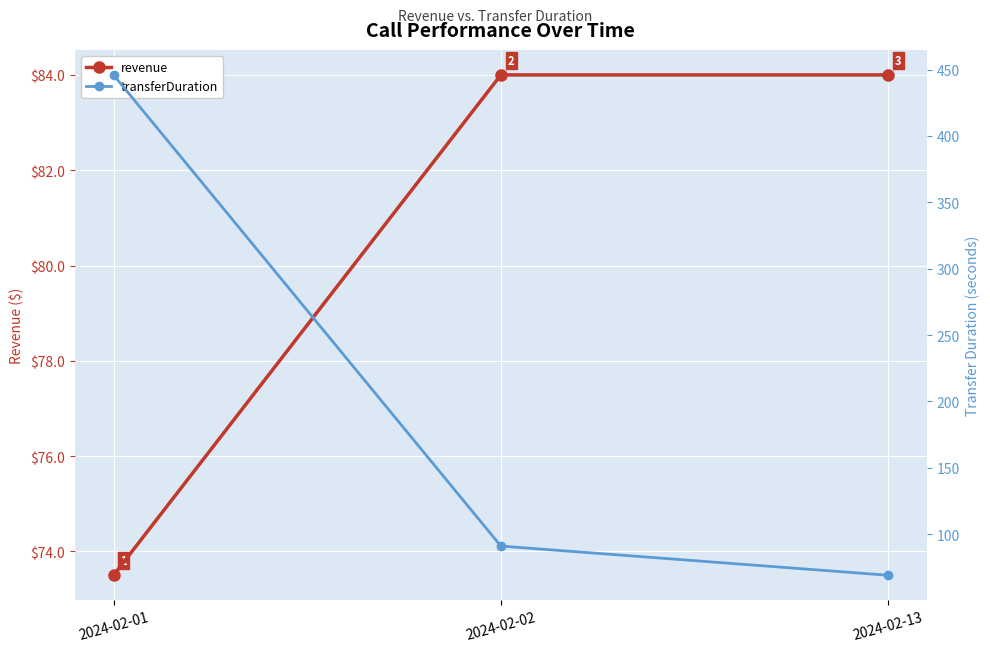

Which series has the largest range (max minus min)?

transferDuration